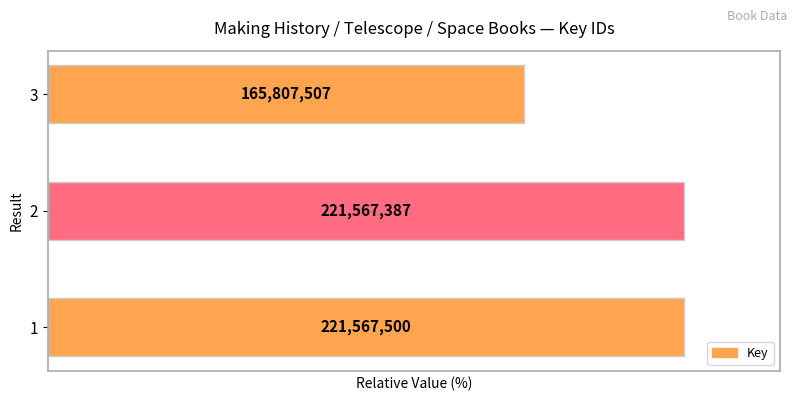

Are the bars horizontal?

Yes